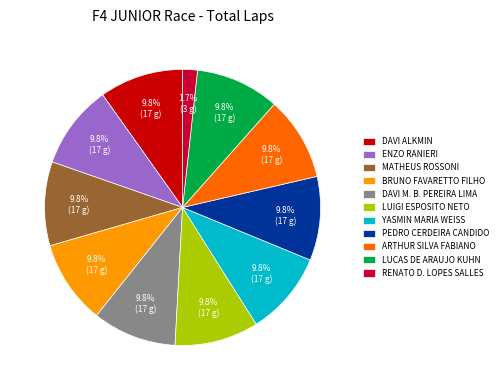

Does BRUNO FAVARETTO FILHO represent more than half of the total?

No